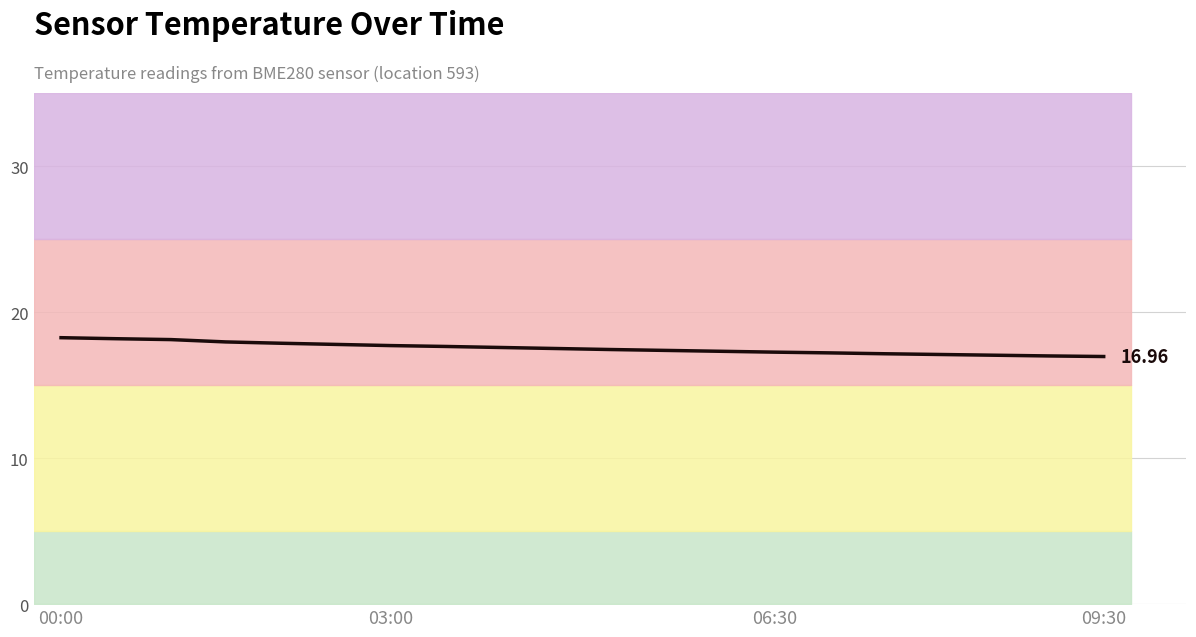

What is the label of the 15th point from the left?

14